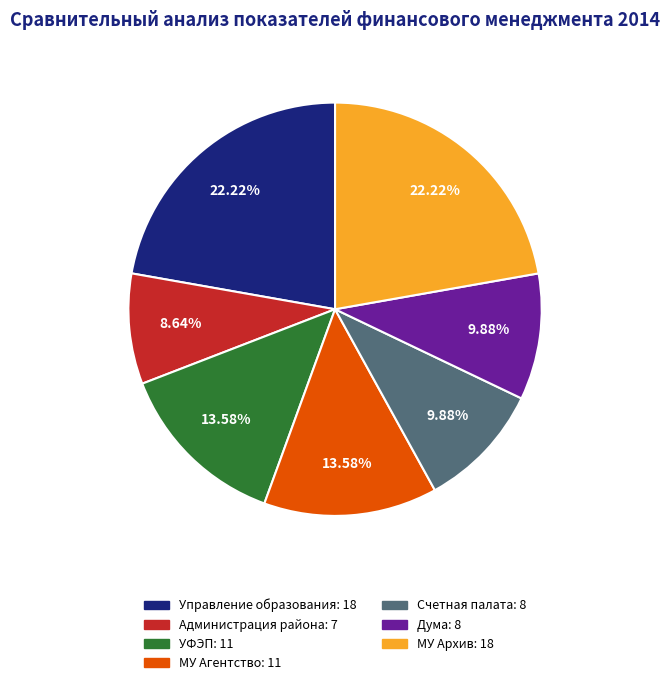

Do Управление образования and МУ Агентство together represent more than half of the pie?

No